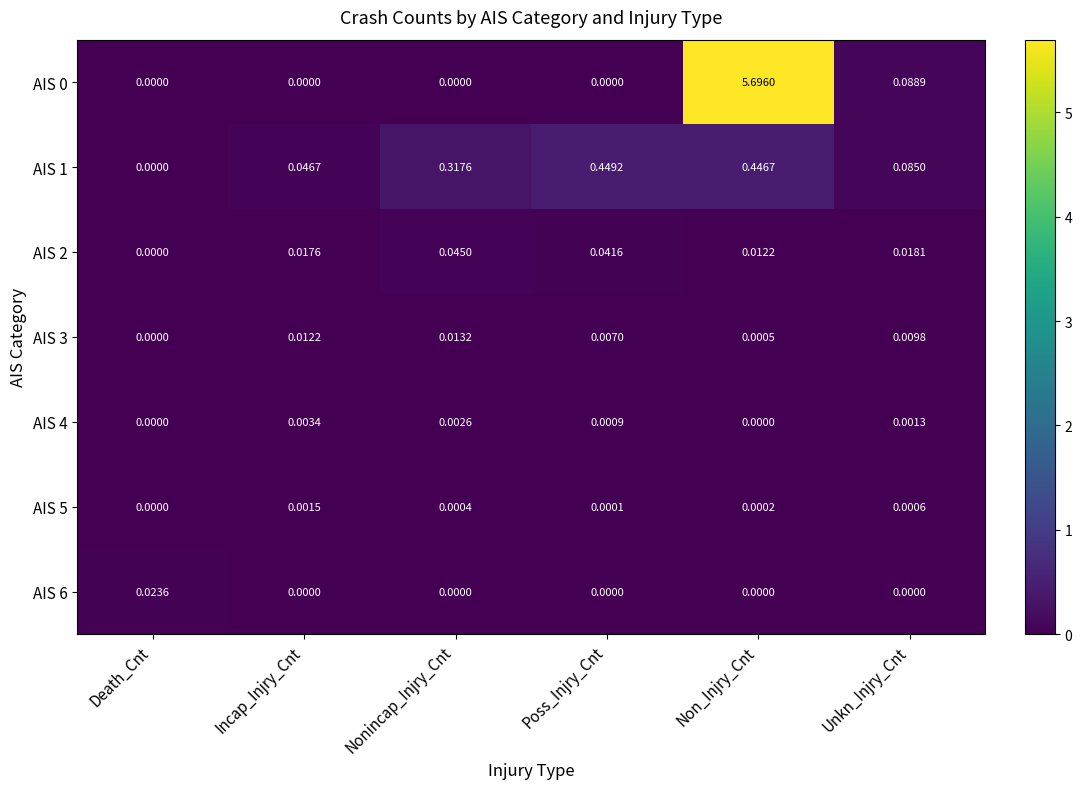

At which label is AIS 3 closest to 0?

Death_Cnt